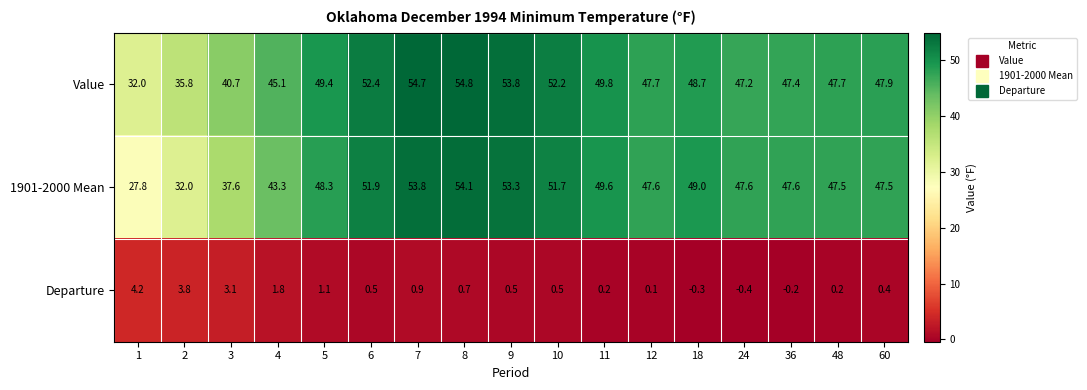

List the series in order of their peak value, lowest first.

Departure, 1901-2000 Mean, Value